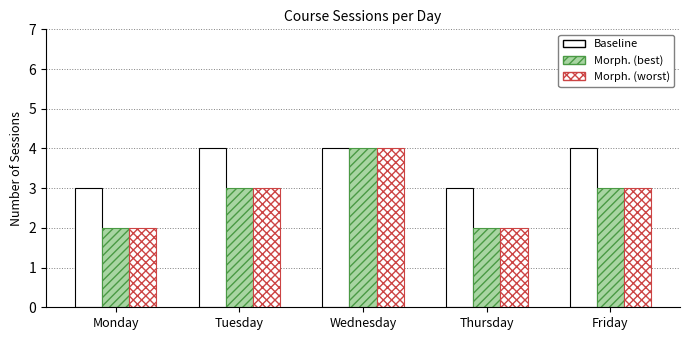

True or false: Baseline has a value of 4 at Wednesday.

True